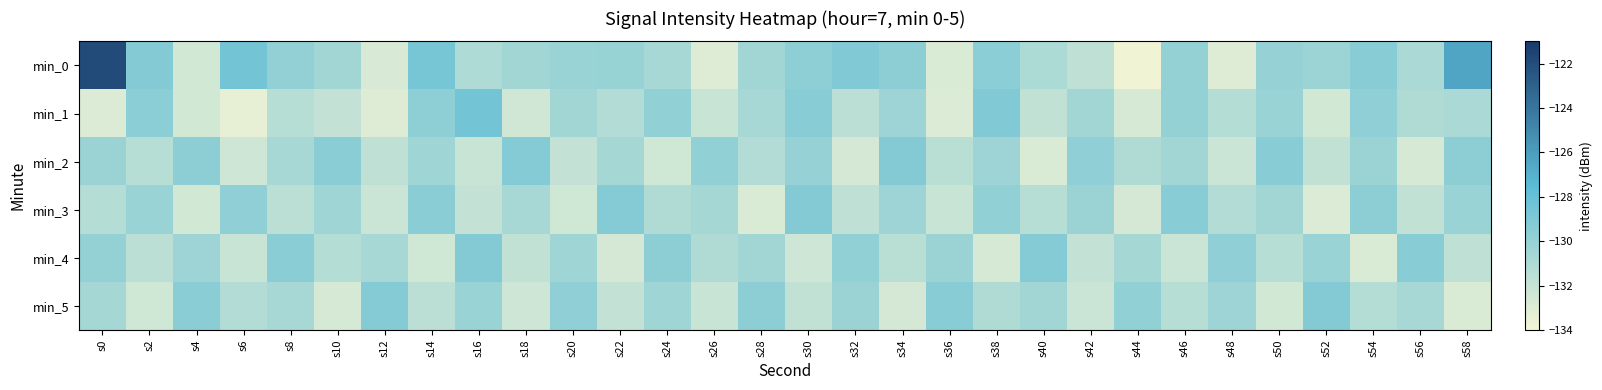

What is the difference between the highest and lowest values at s32?

3.5